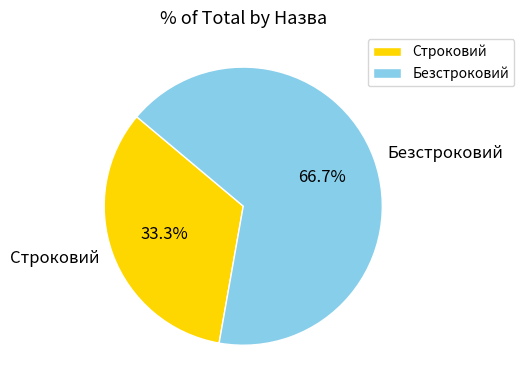

Is there a majority slice in this chart?

Yes